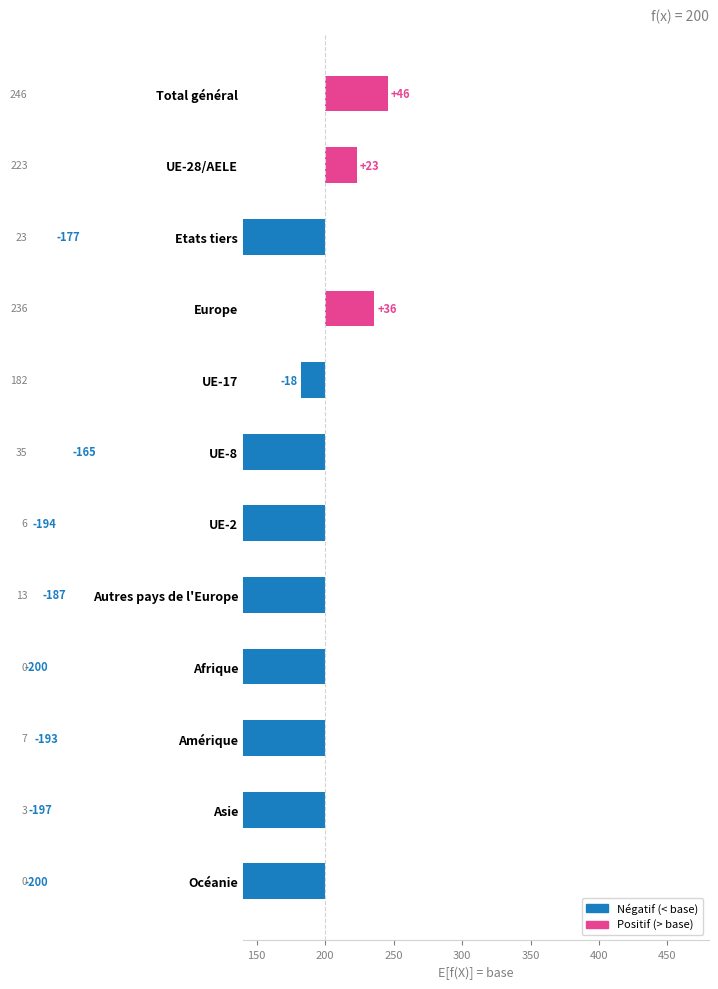

How many data points does each series have?

12